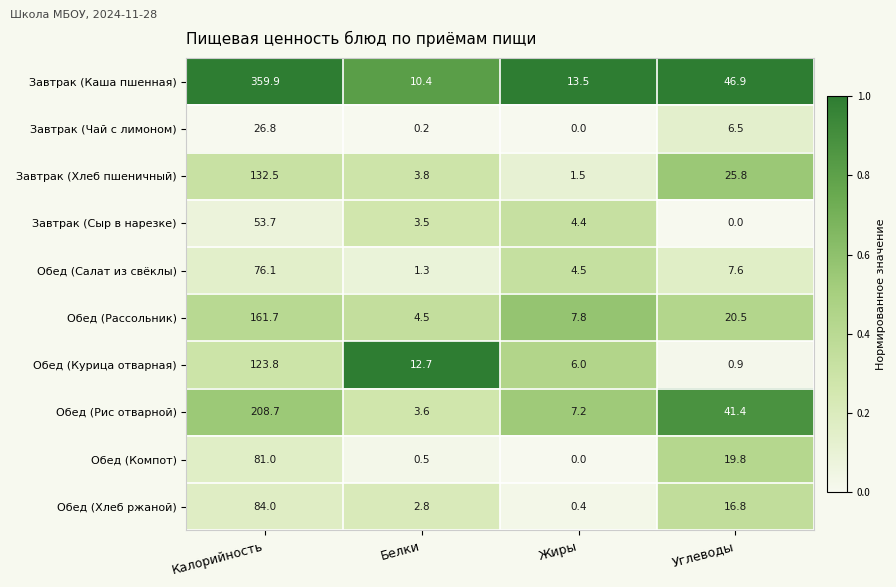

At which label does Обед (Курица отварная) first exceed 12?

Калорийность